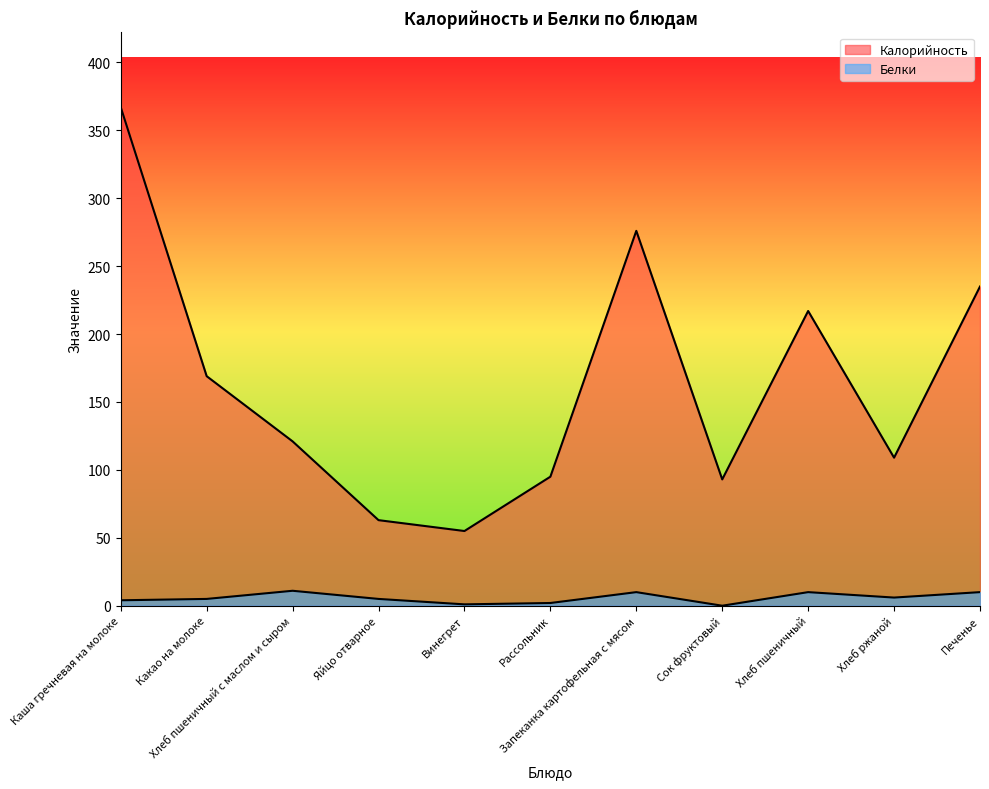

Which series has the widest spread of values?

Калорийность